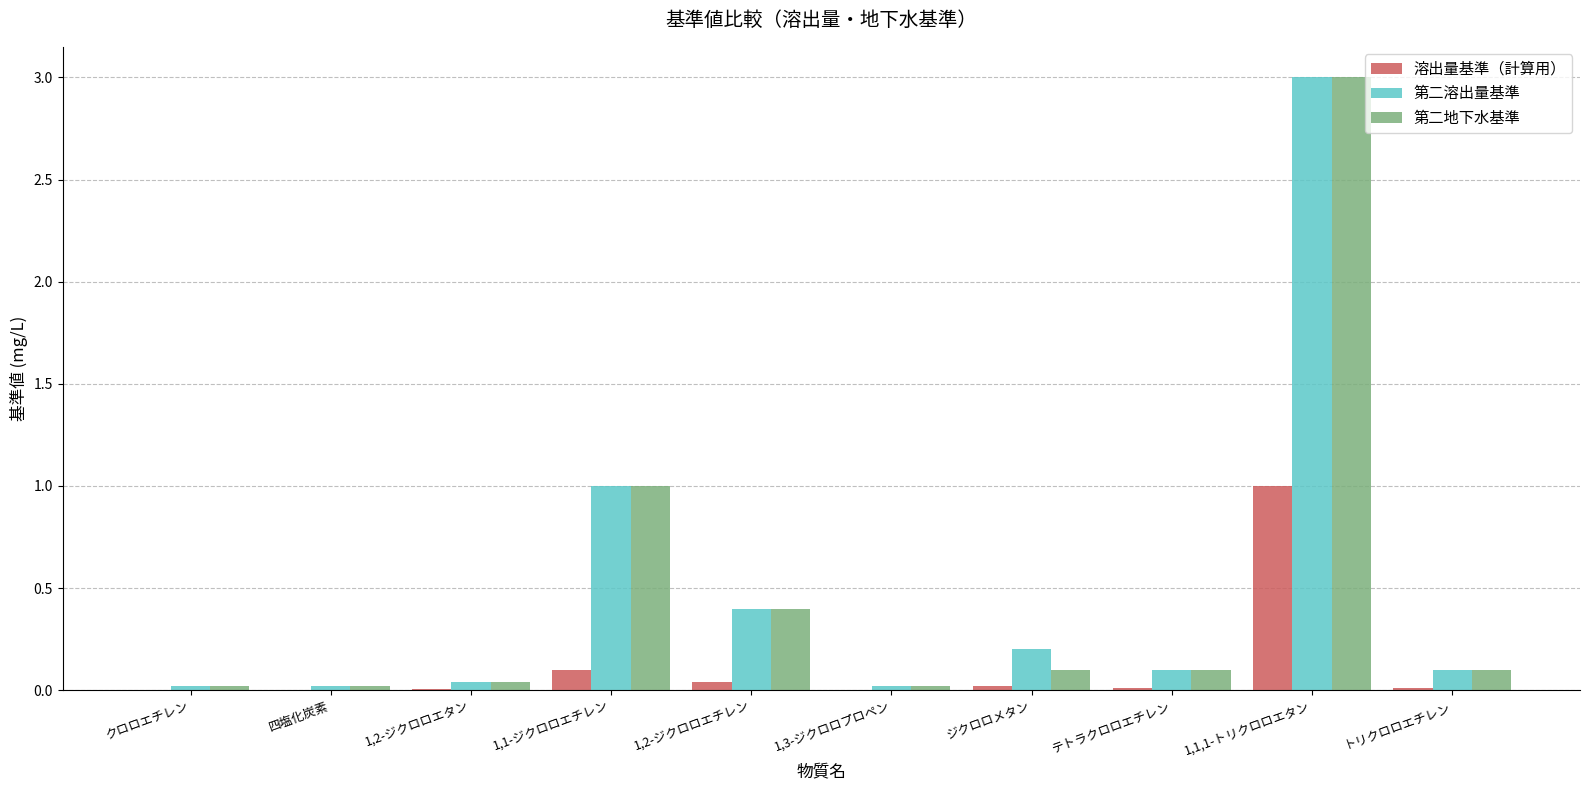

The value of 第二溶出量基準 at 1,1,1-トリクロロエタン is 3.0. True or false?

True